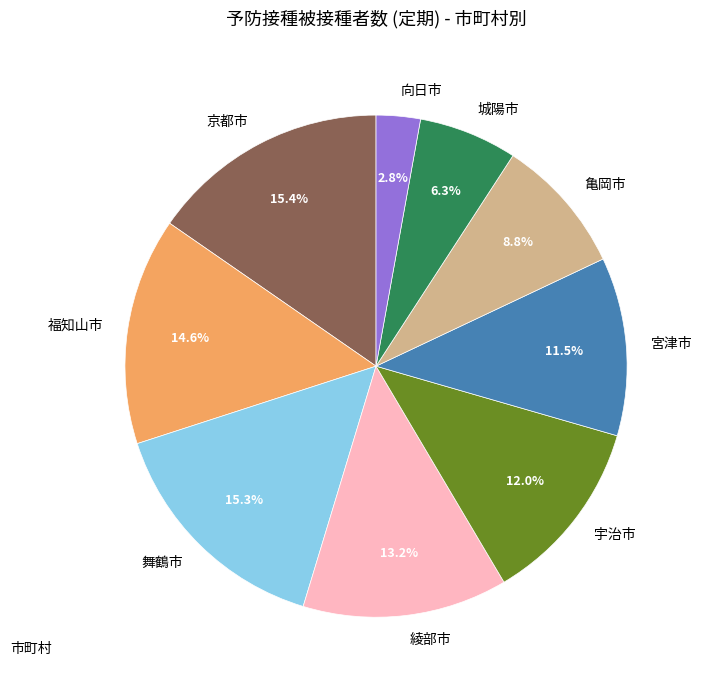

The 宇治市 slice represents 24% of the pie. True or false?

False